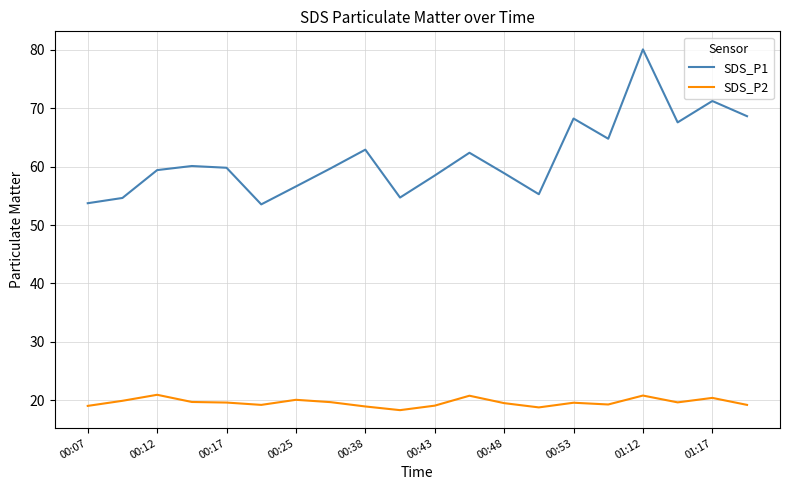

List the series in order of their overall mean, lowest first.

SDS_P2, SDS_P1